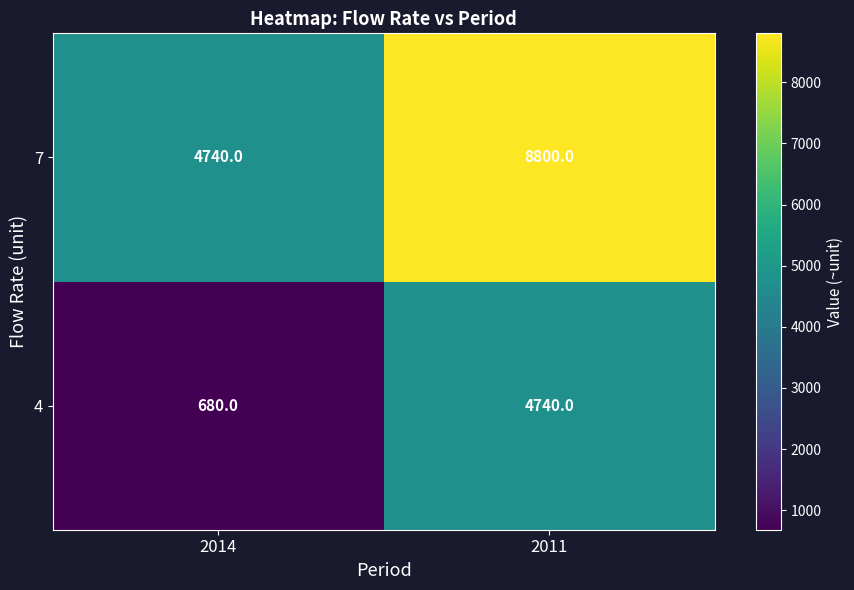

What is the spread (max minus min) of values at 2011?

4060